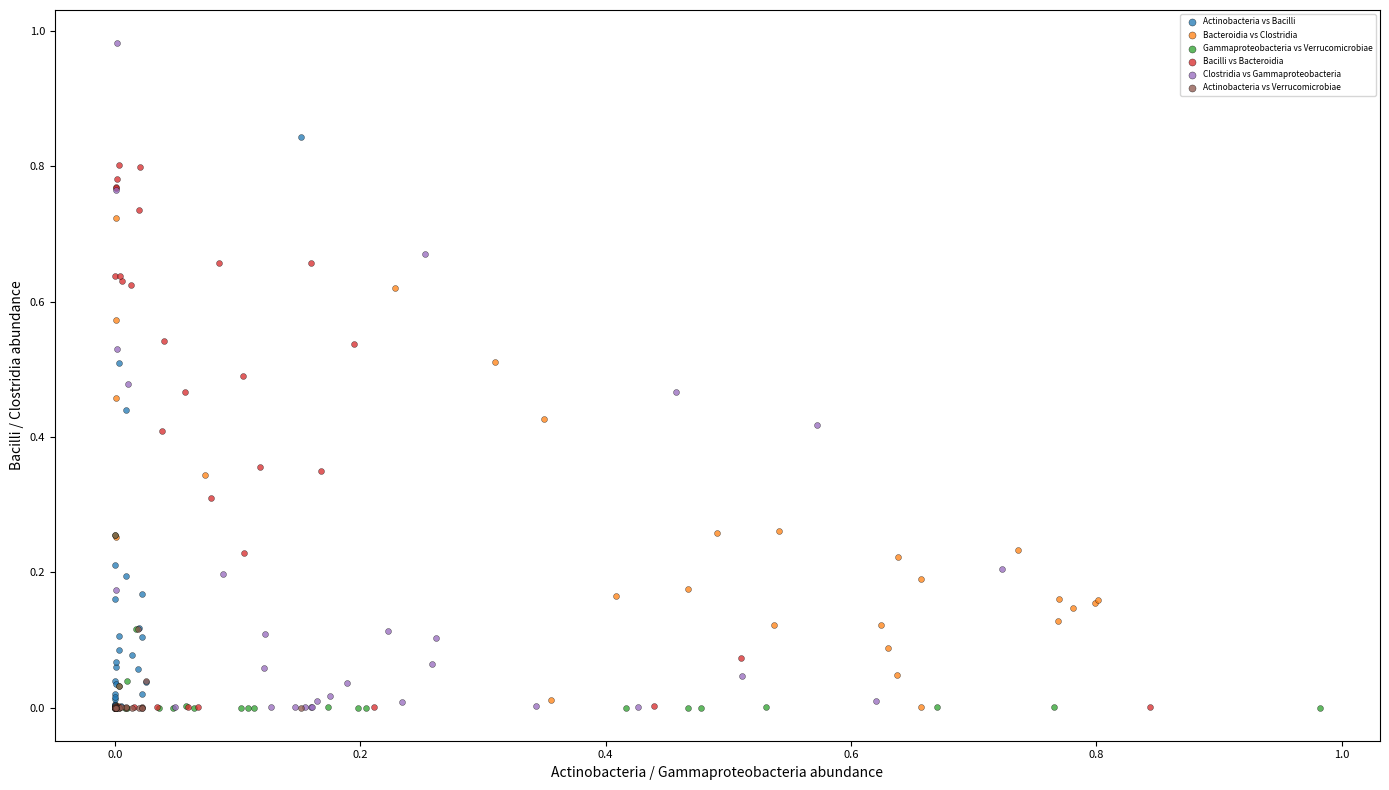

Which series reaches the maximum Y coordinate?

Clostridia vs Gammaproteobacteria